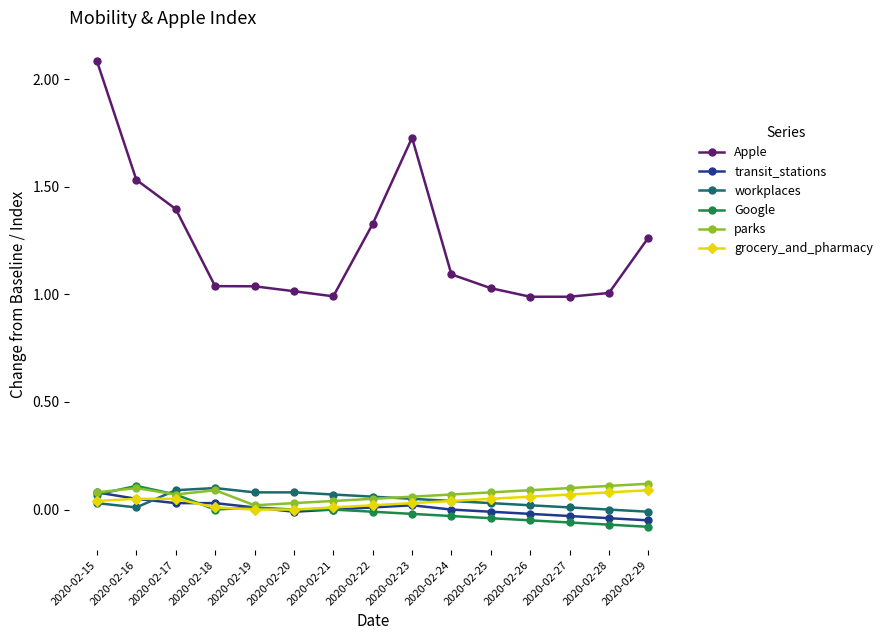

Which series has the largest total across all categories?

Apple